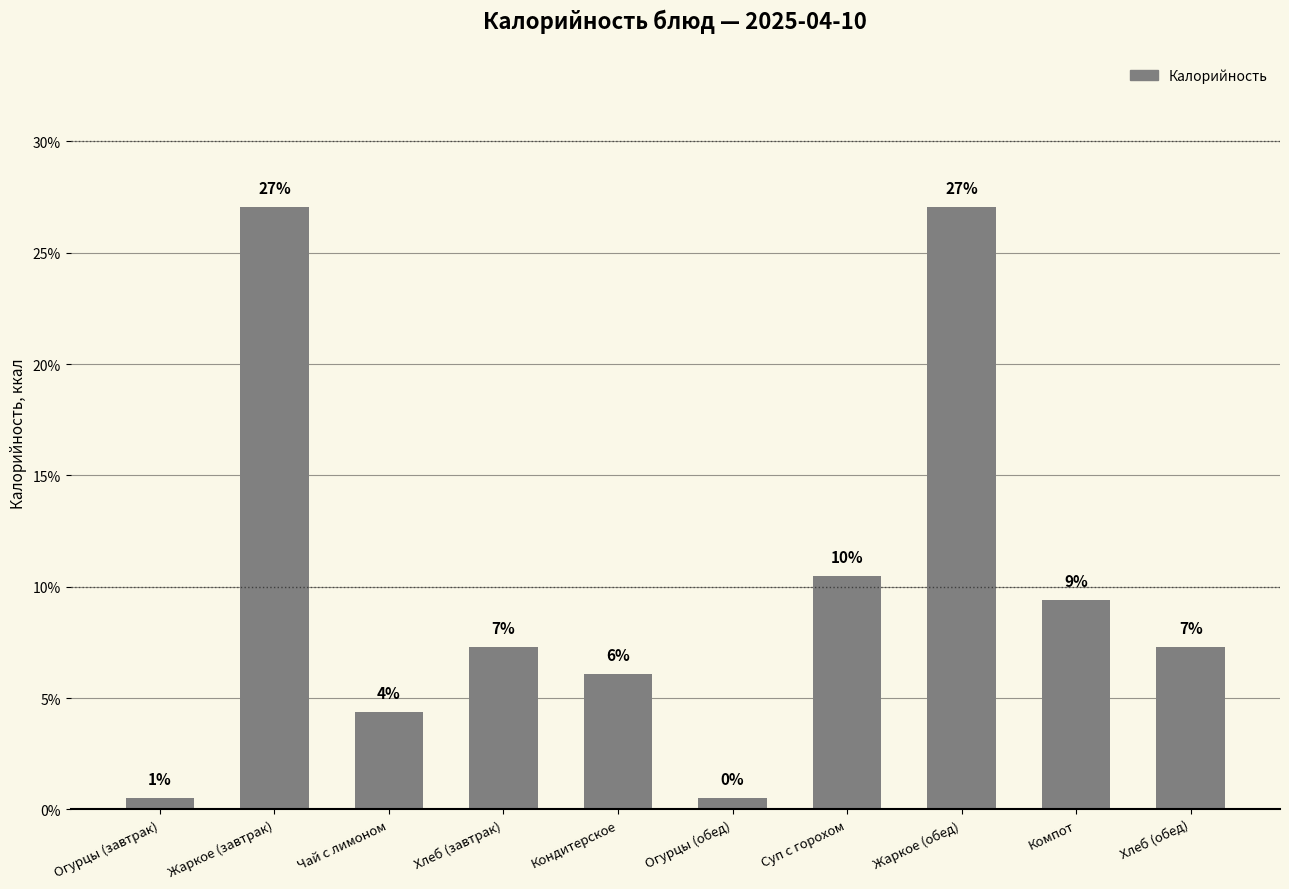

The chart shows a value of 10.5 at Суп с горохом. True or false?

True